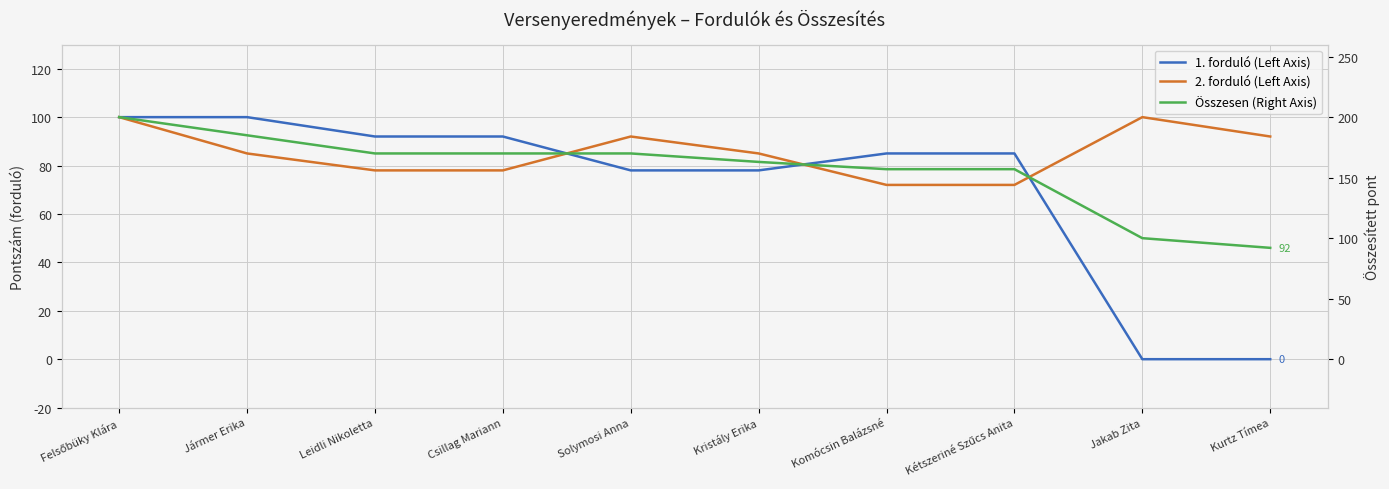

At which category does 2. forduló (Left Axis) reach its first local peak?

Solymosi Anna